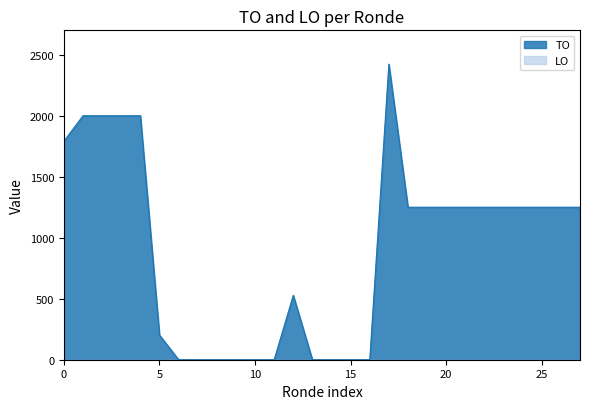

What is the greatest value displayed?

2423